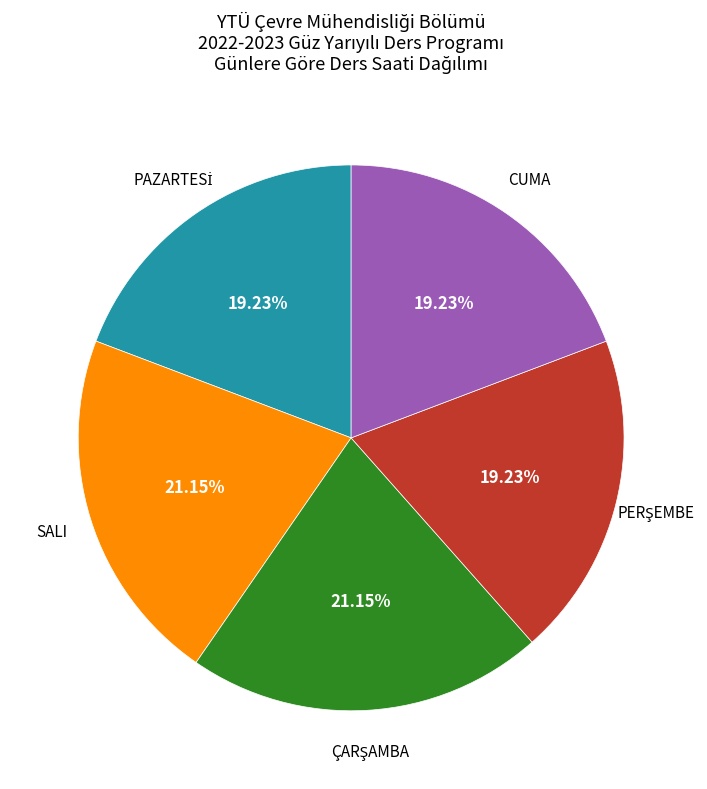

Is there a majority slice in this chart?

No